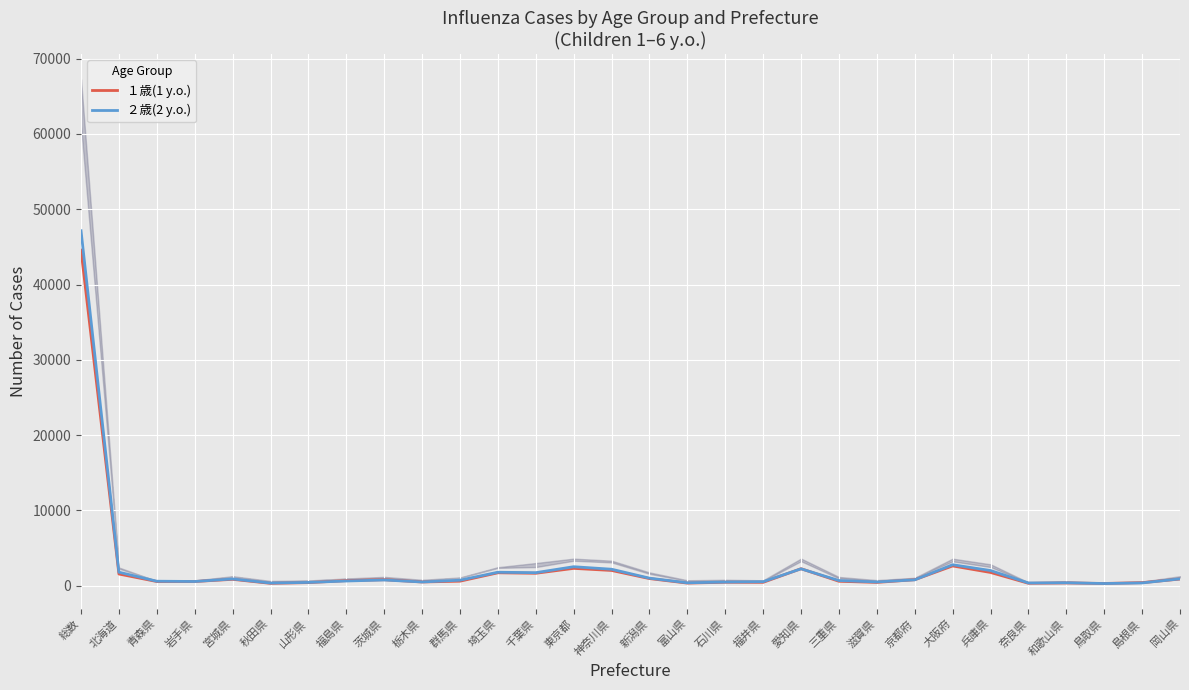

At which category does ２歳(2 y.o.) reach its first local valley?

岩手県